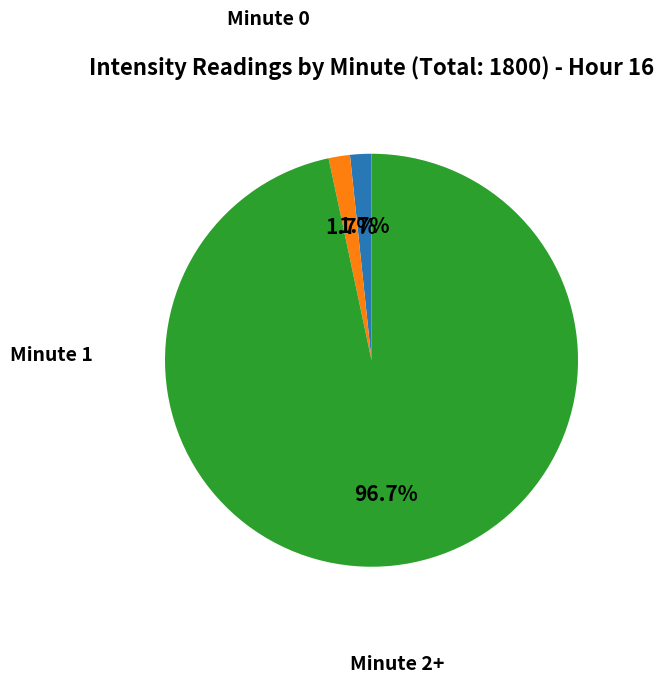

To the nearest percent, what is the difference between the largest and smallest slice percentages?

95%